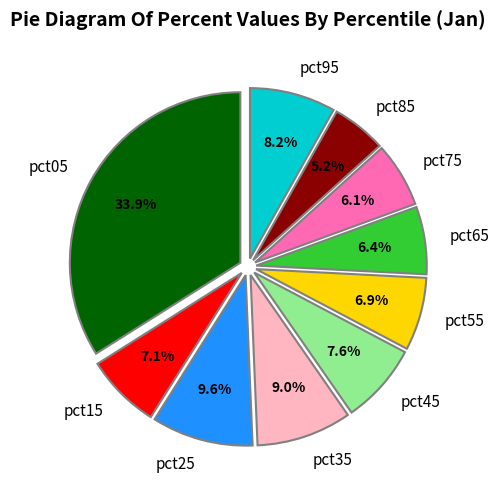

To the nearest percent, what is the difference between the pct75 and pct95 slice percentages?

2%